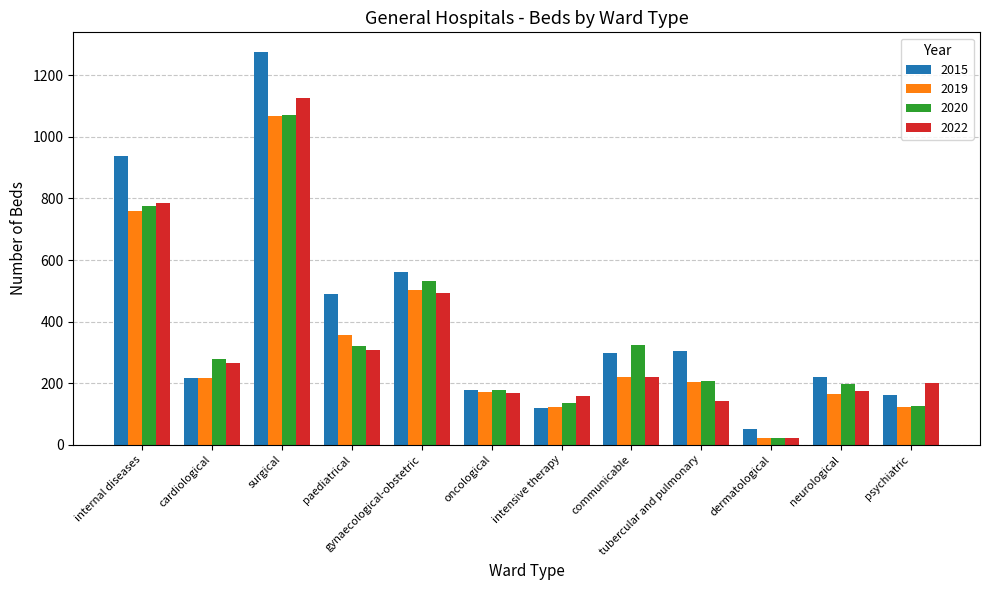

Is it true that 2020 equals 266 at neurological?

False